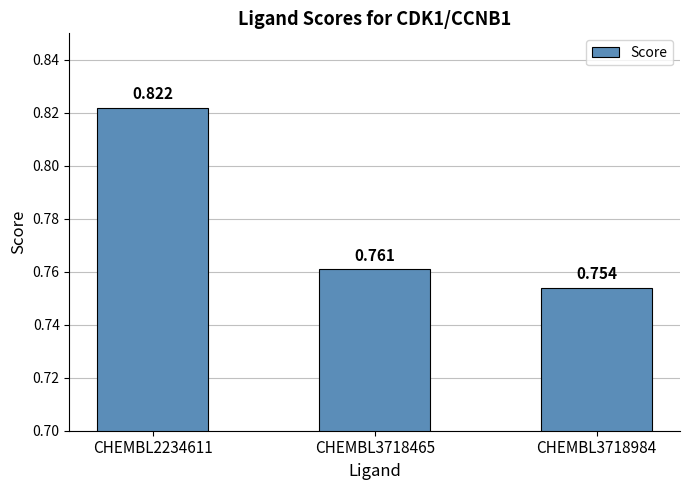

True or false: the data shows 0.8 at CHEMBL3718984.

True